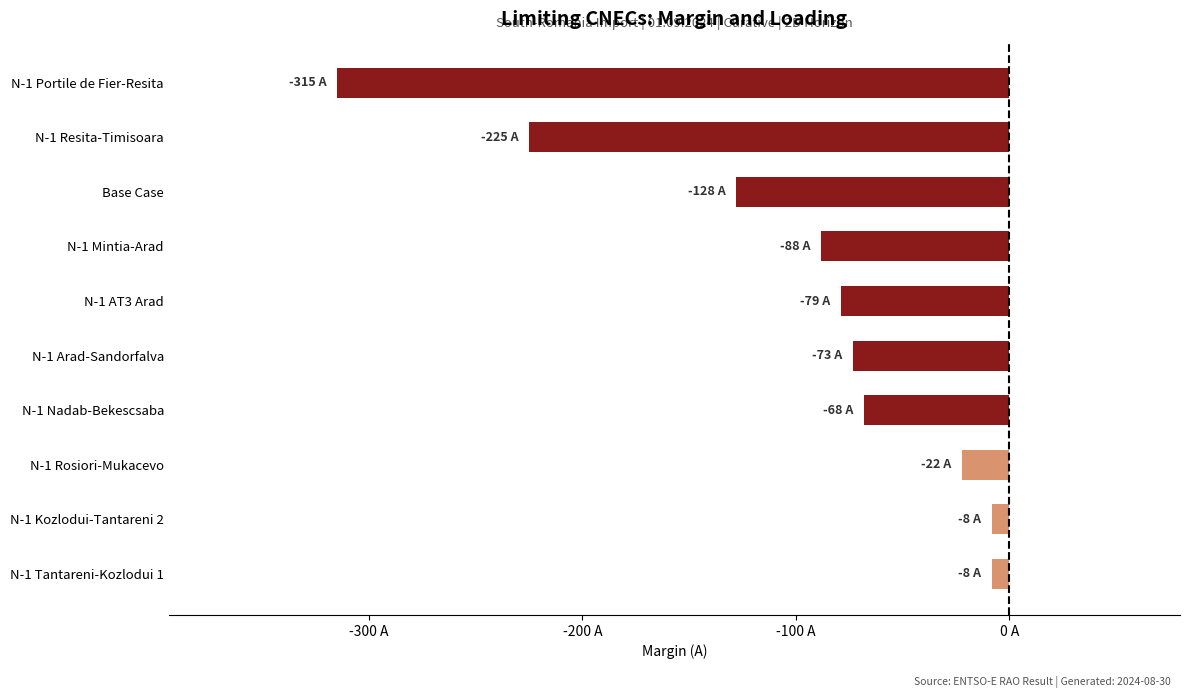

How many data points does each series have?

10